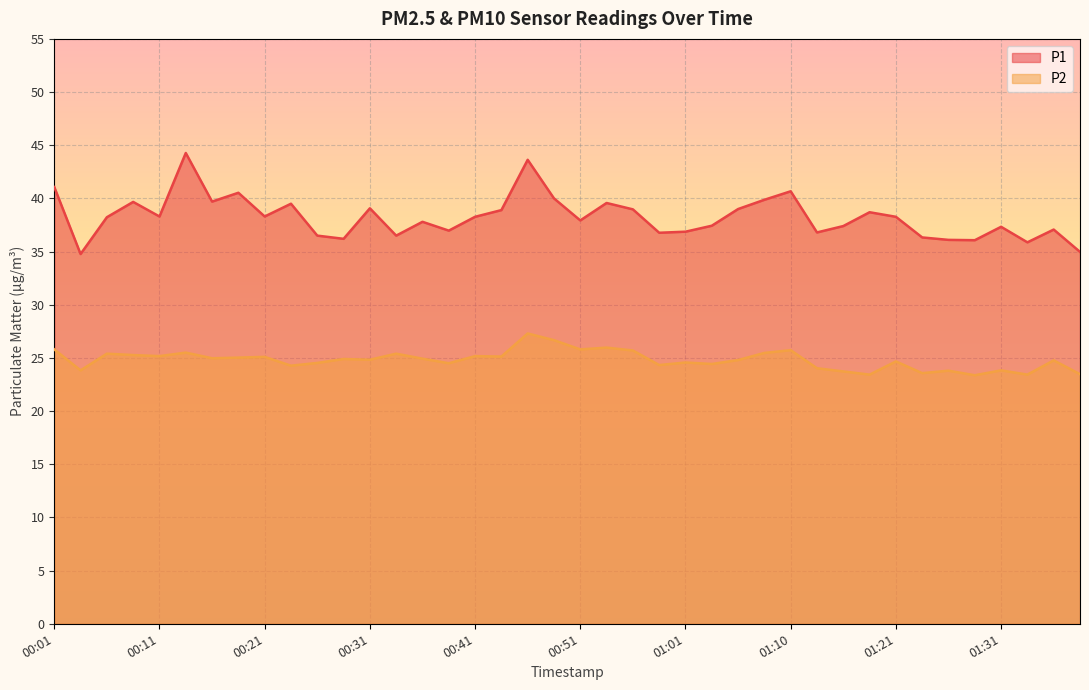

Is the value of P2 at 01:03 greater than the value of P1 at 00:46?

No